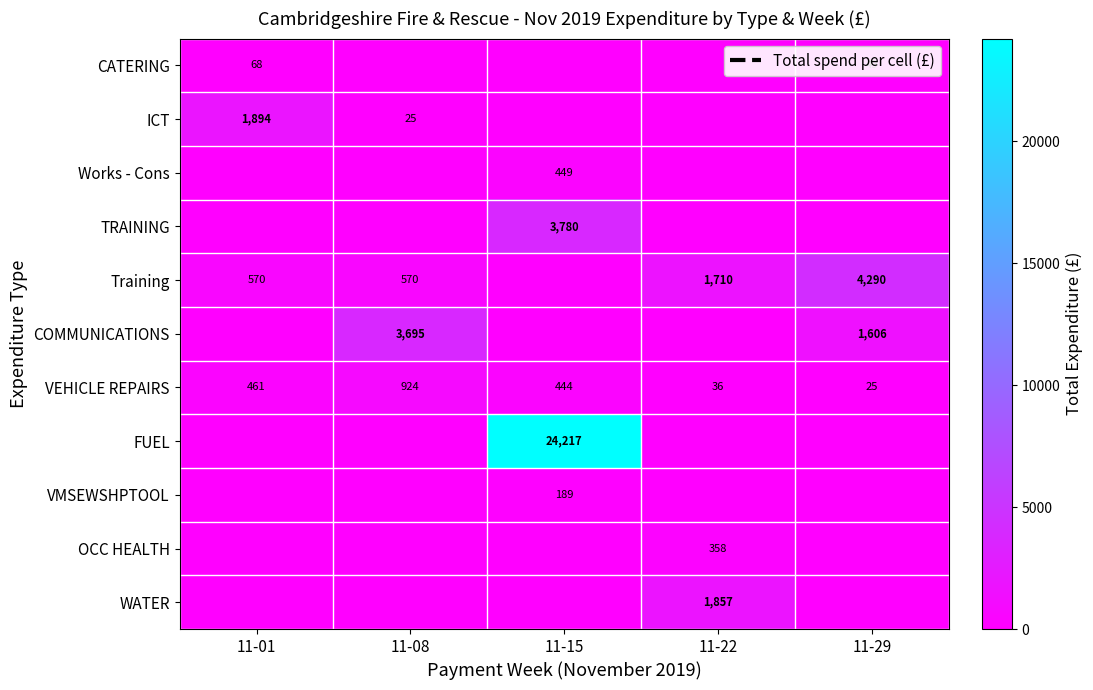

True or false: VEHICLE REPAIRS has a value of 444 at 11-15.

True